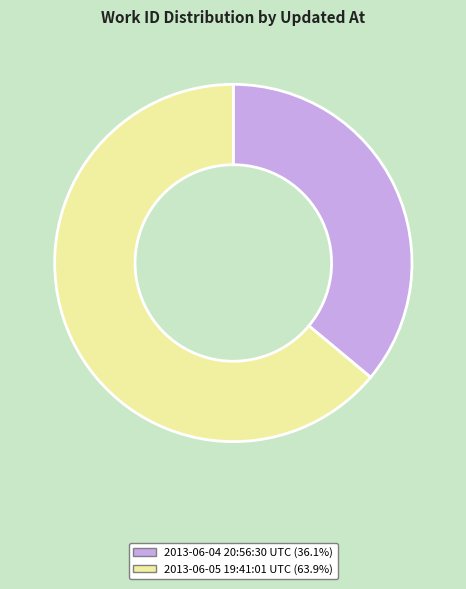

Rank the categories by value from lowest to highest.

2013-06-04 20:56:30 UTC, 2013-06-05 19:41:01 UTC